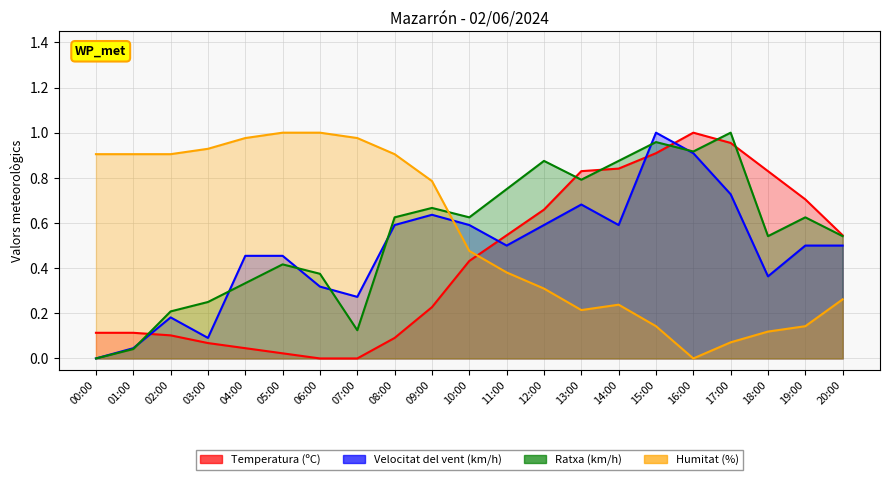

What is the spread (max minus min) of values at 00:00?

0.9